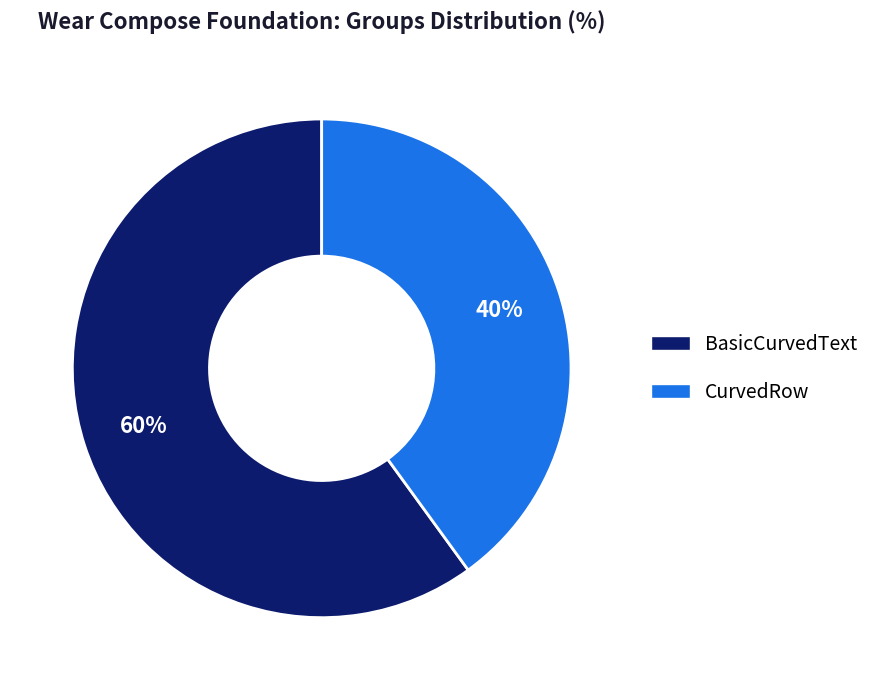

Is BasicCurvedText the majority of the pie?

Yes